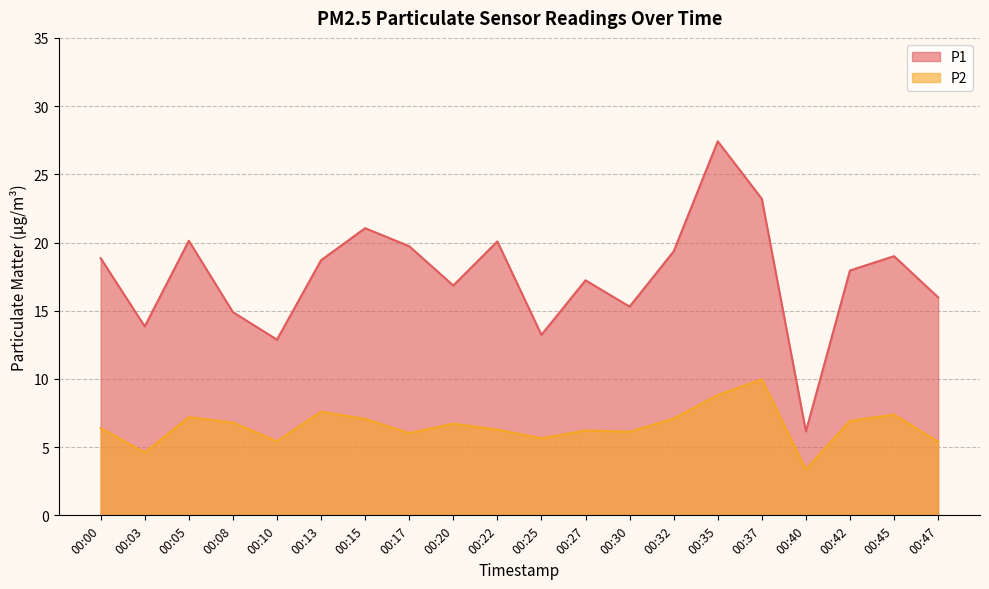

What is the difference between the maximum and minimum values in the P2 series?

6.6